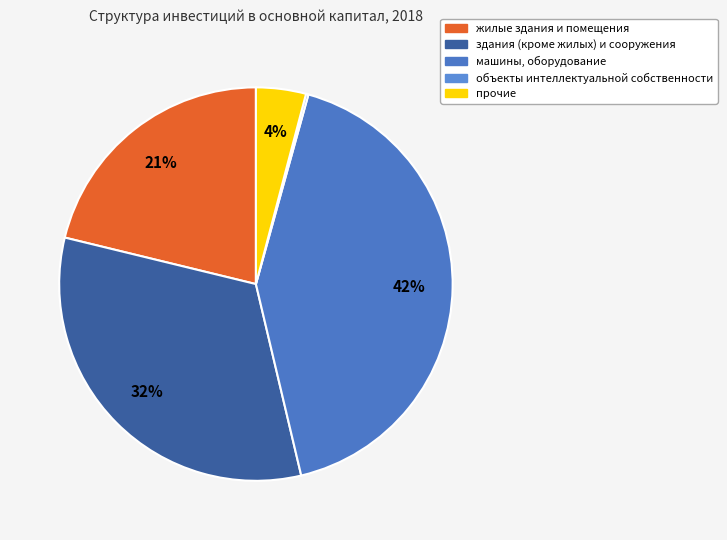

True or false: объекты интеллектуальной собственности accounts for 0% of the total.

True